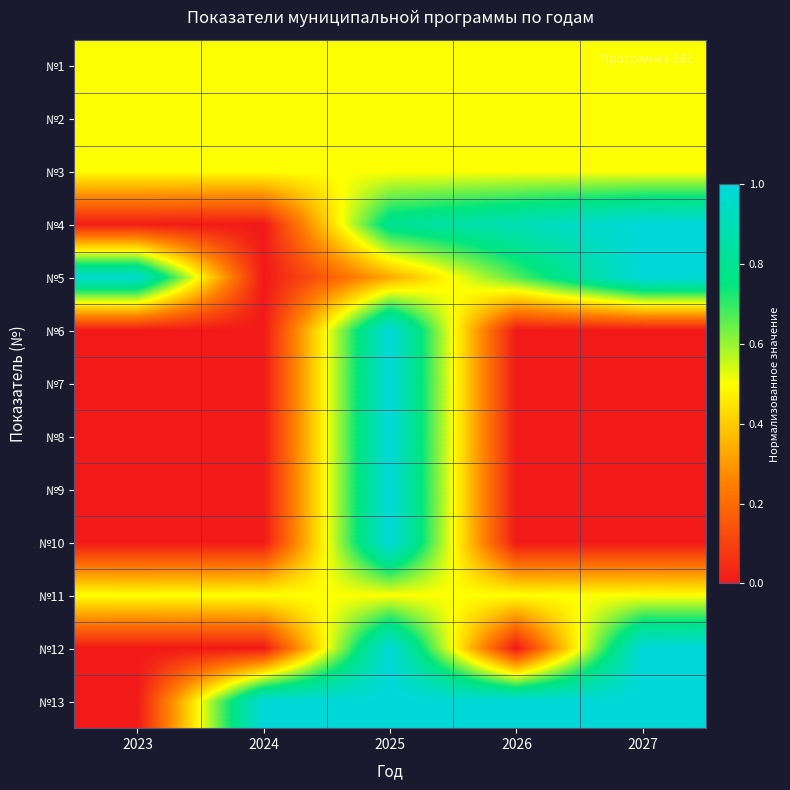

What is the difference between the highest and lowest values at 2025?

0.7